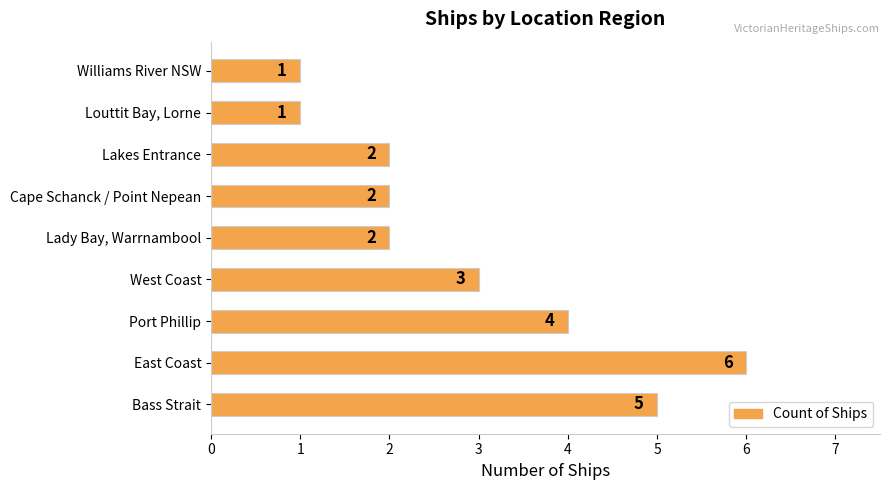

How many series are shown in this chart?

1